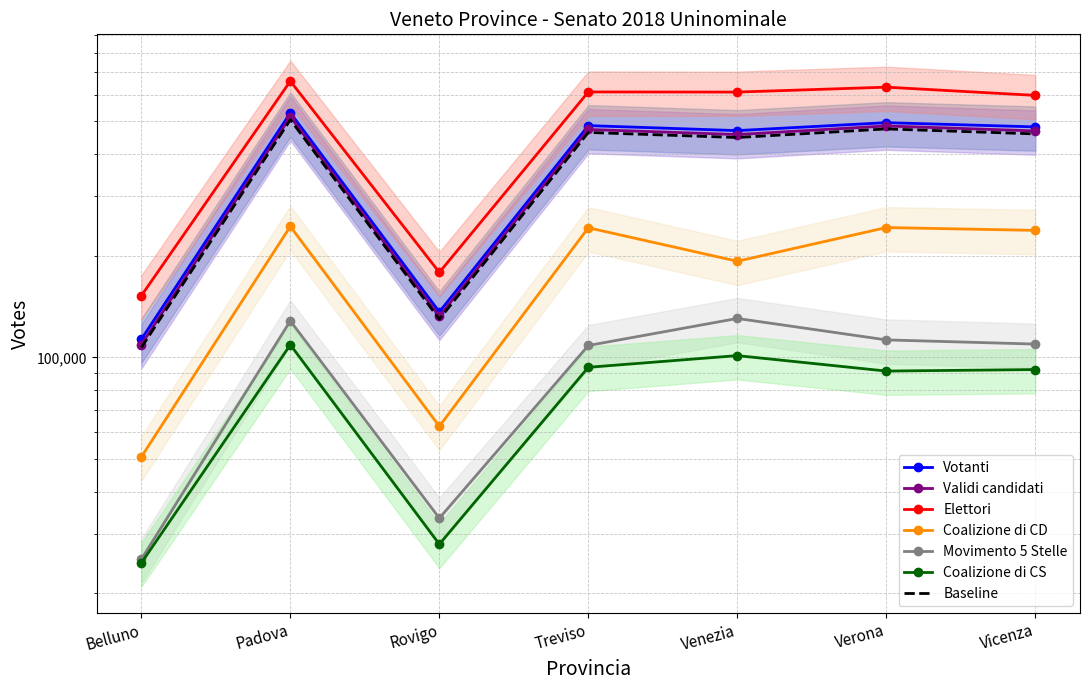

True or false: Coalizione di CD and Votanti cross at least once.

False